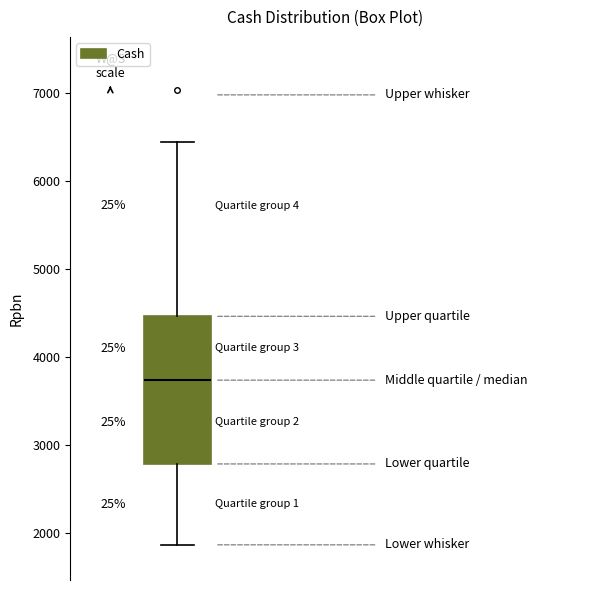

Transcribe this box plot: give where the median line is, the range the box spans, and where the two whiskers end, as read against the y-axis. The values are not printed on the chart, so give them approximately, as read against the axis.

median 3700, box 2800 to 4500, whiskers 1900 to 6400